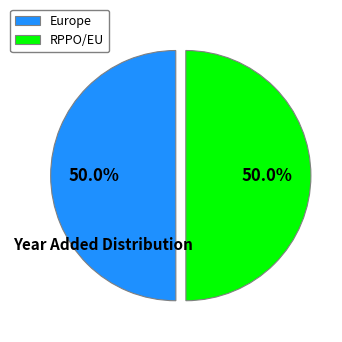

To the nearest percent, what is the average slice percentage?

50%